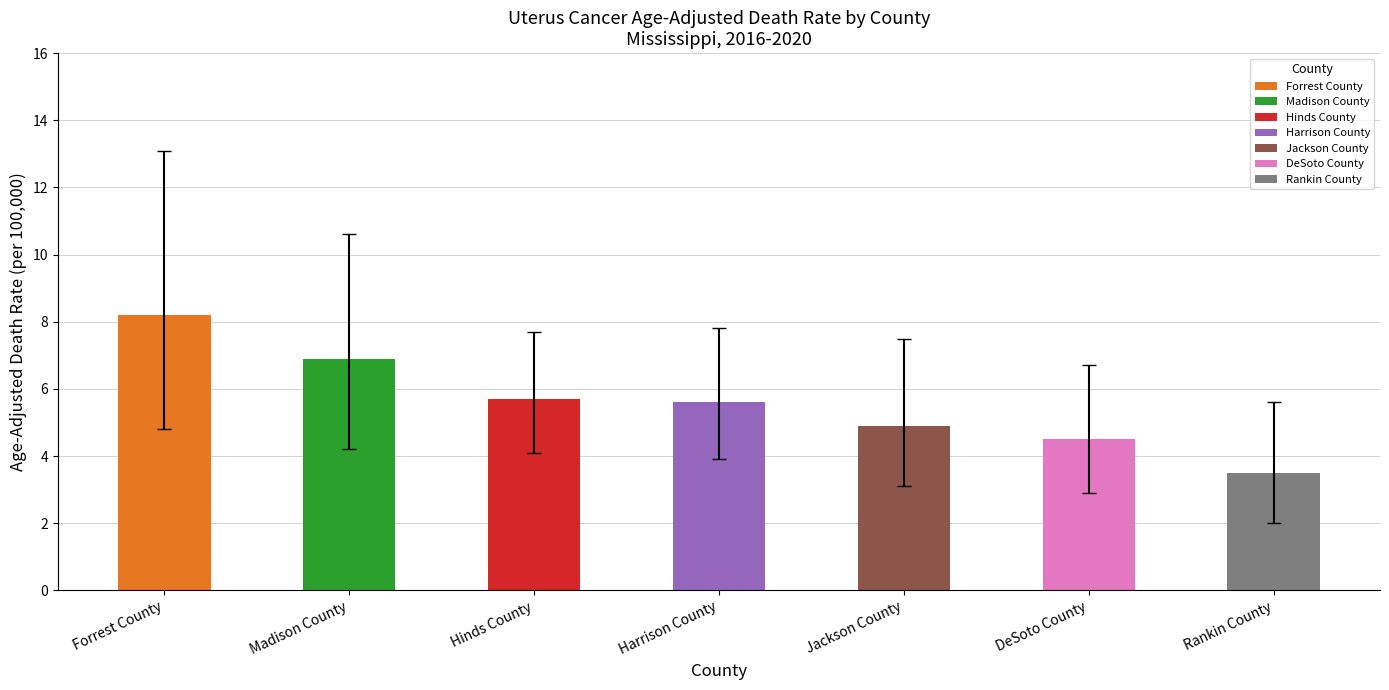

What position from the left is Forrest County?

1